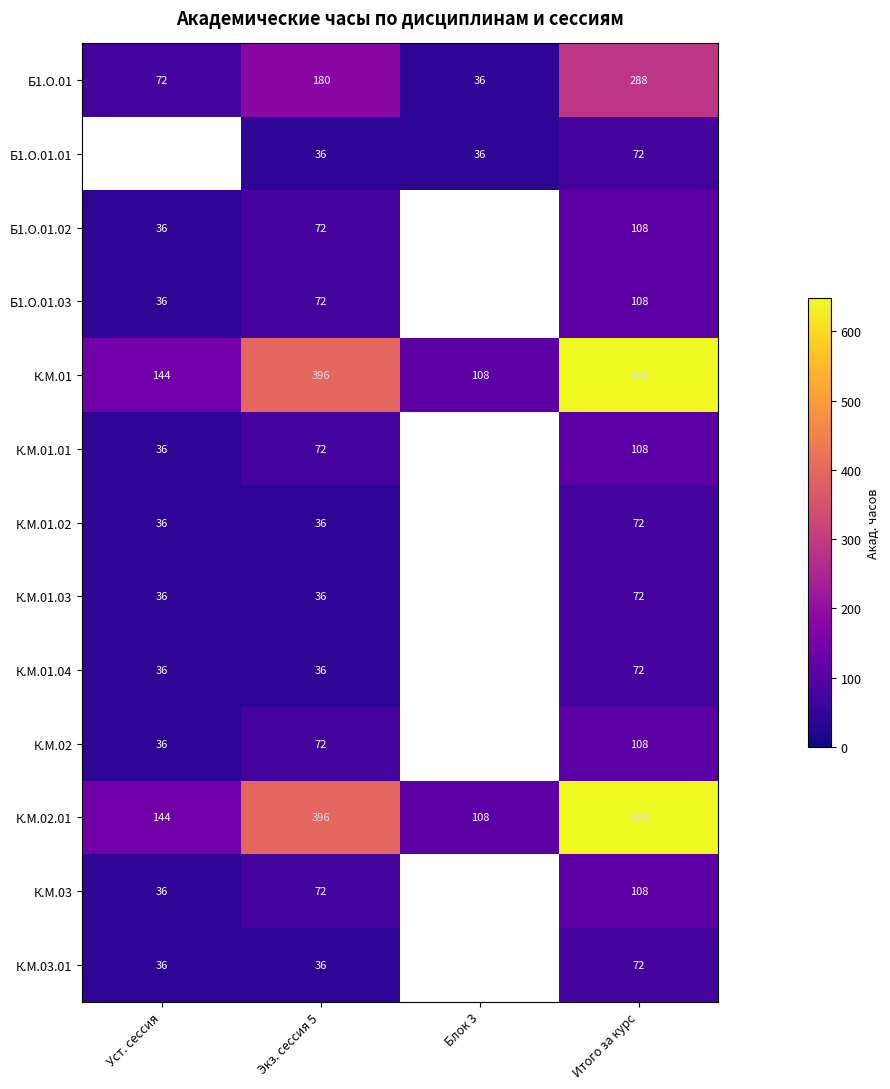

Is the value of Б1.О.01 at Экз. сессия 5 greater than the value of К.М.03 at Итого за курс?

Yes